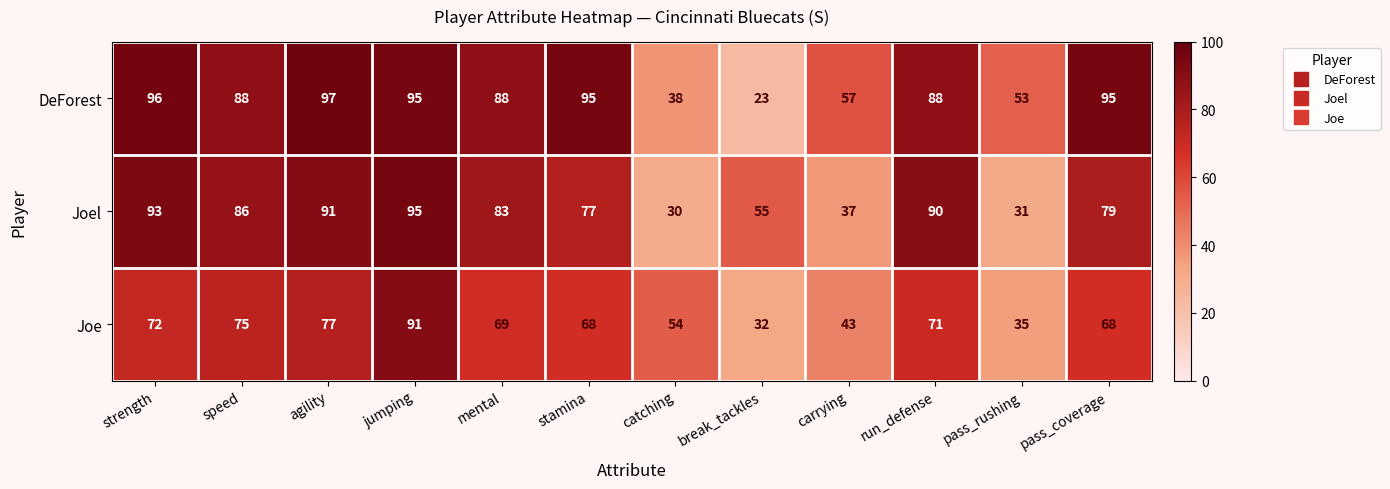

What is the difference between the DeForest values at run_defense and pass_rushing?

35